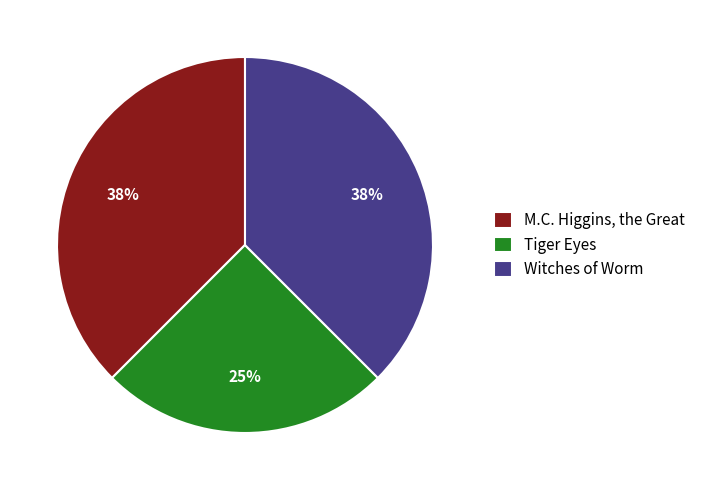

To the nearest percent, what is the average slice percentage?

33%